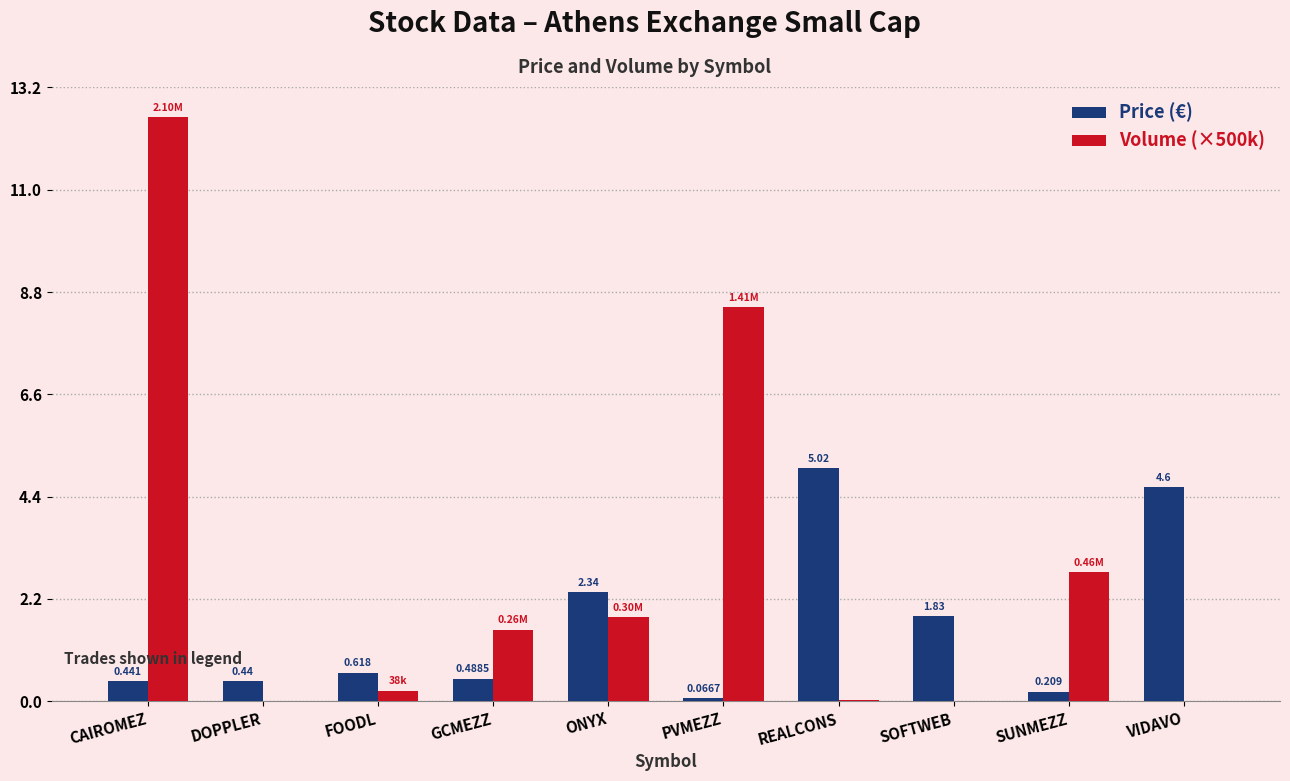

What are all the series names shown in the legend?

Price (€), Volume (×500k)